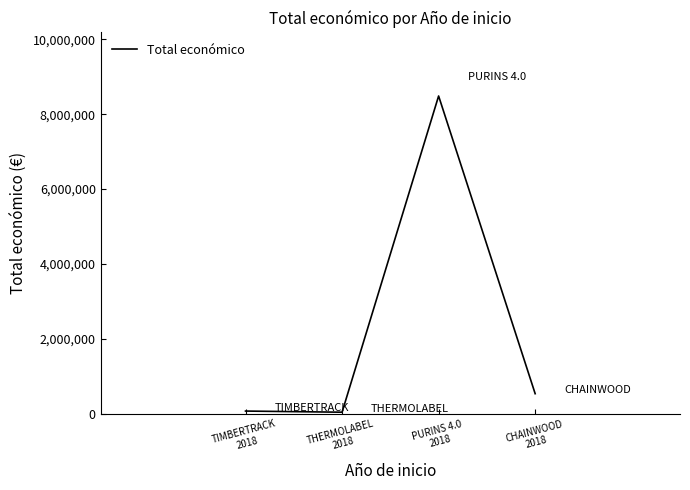

How many interior local peaks (higher than both neighbors) does the data have?

1